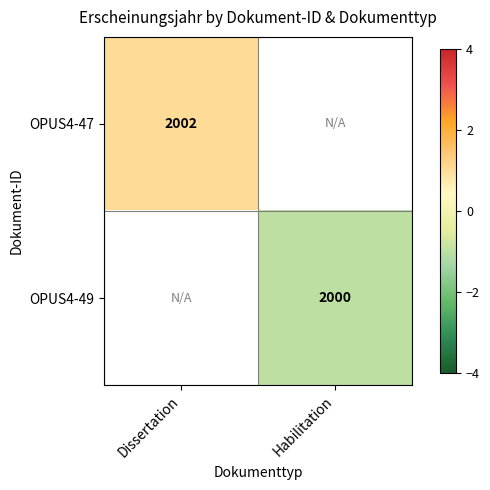

The value of OPUS4-49 at Habilitation is 574. True or false?

False